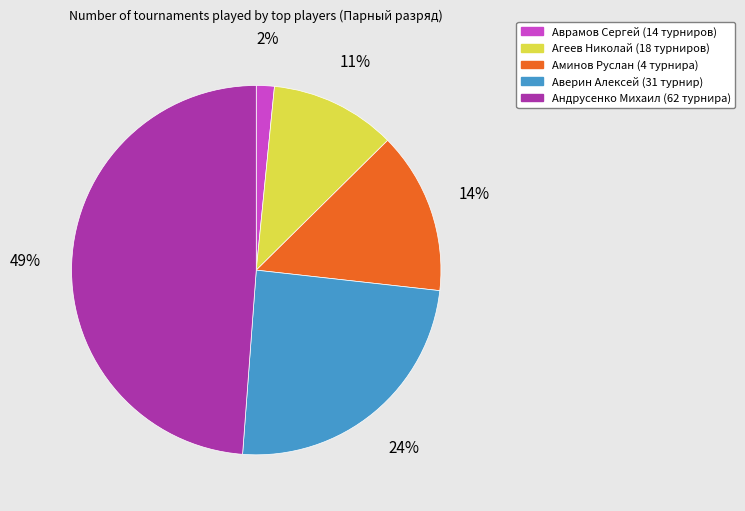

Is there any slice that represents more than half of the pie?

No